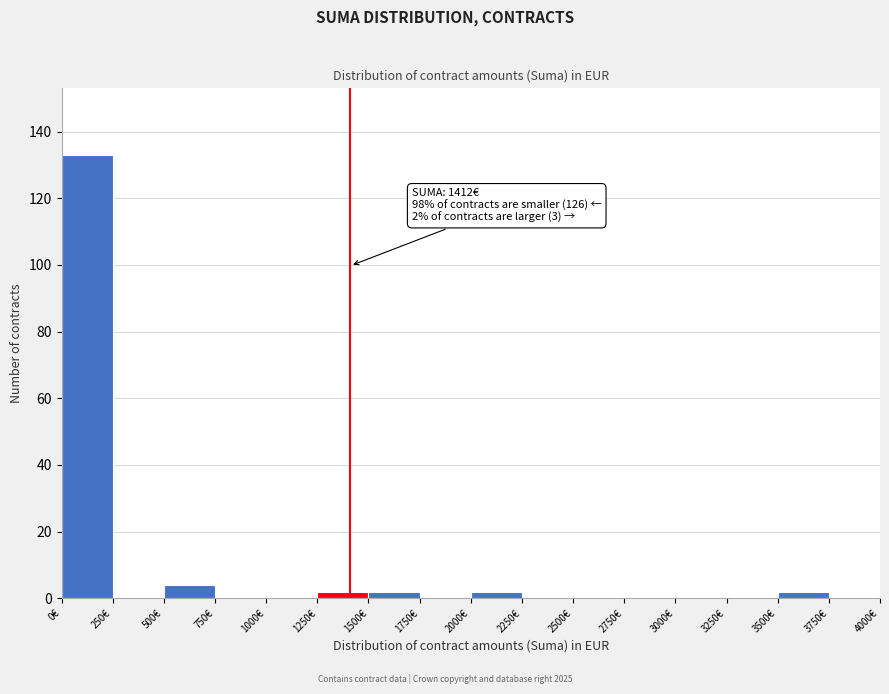

Which range on the x-axis has the tallest bar?

0 to 250